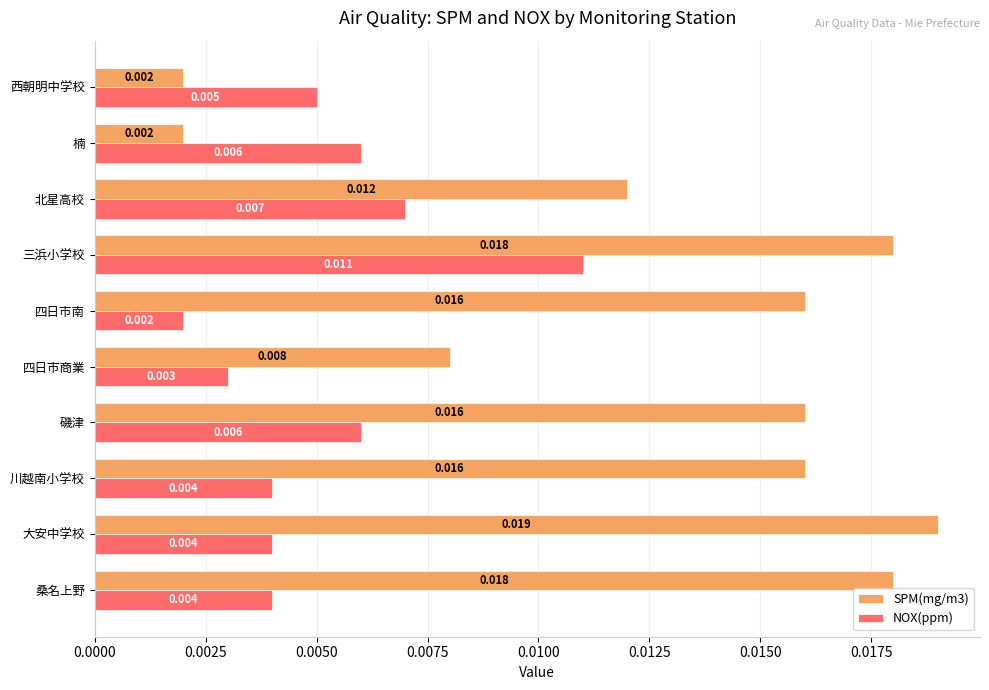

How many series are shown in this chart?

2